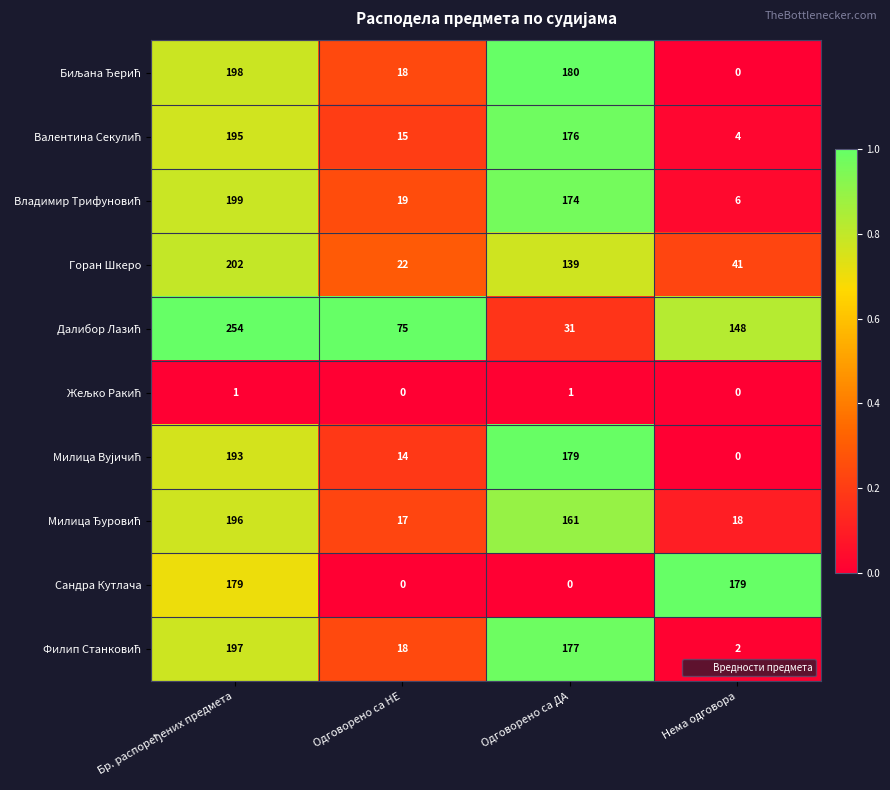

The value of Сандра Кутлача at Одговорено са ДА is 0. True or false?

True